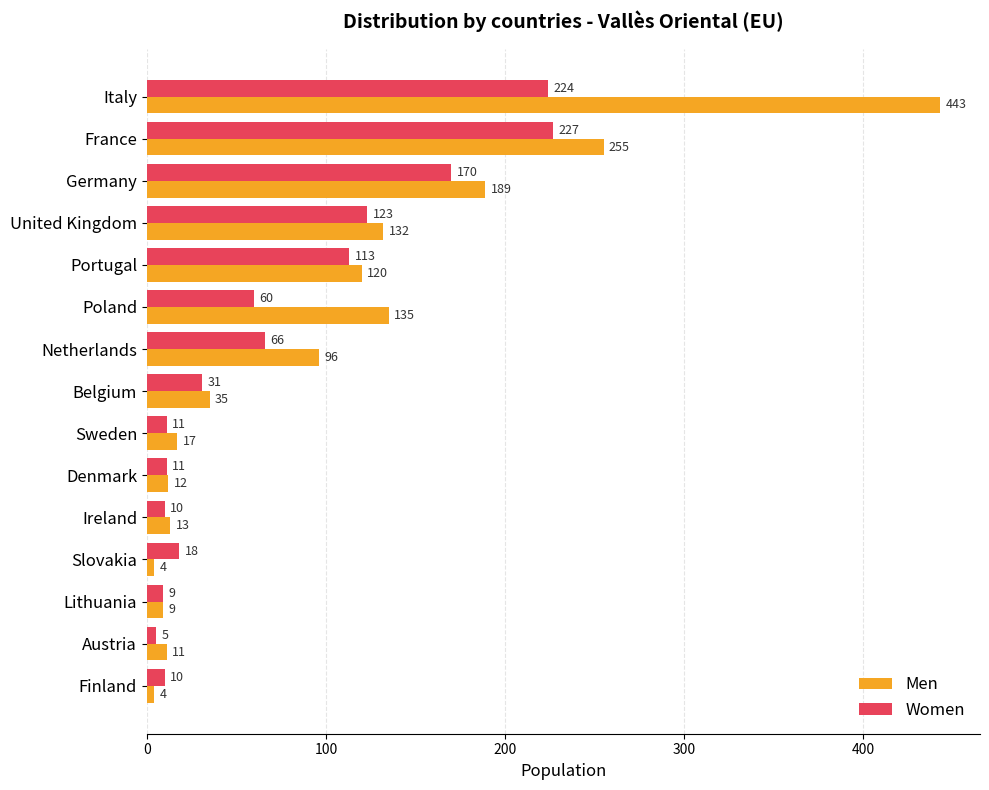

Is the value of Men at Portugal greater than the value of Women at Poland?

Yes